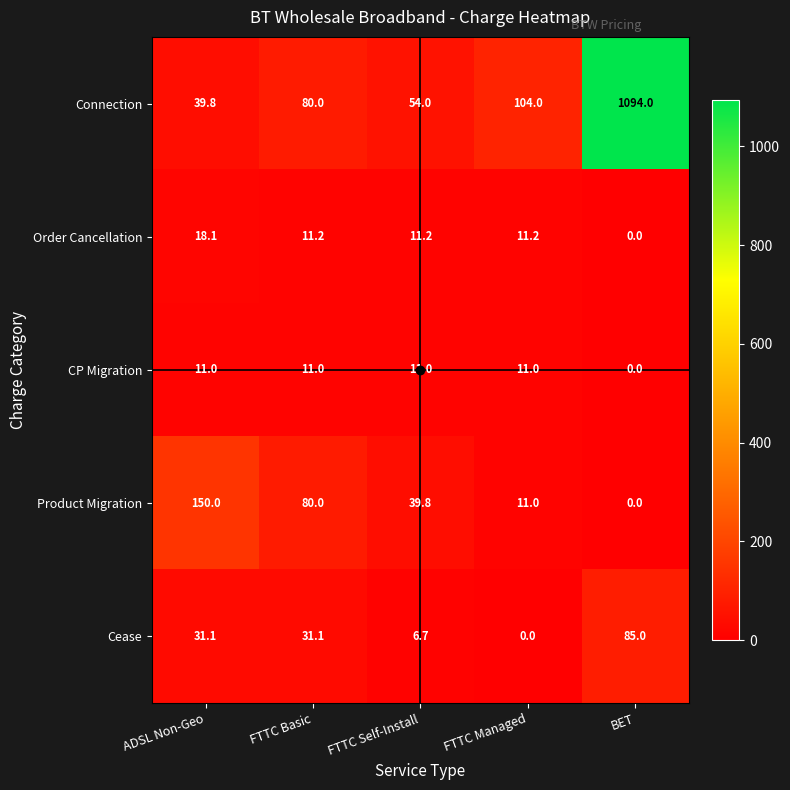

What is the average value of the CP Migration series?

8.8